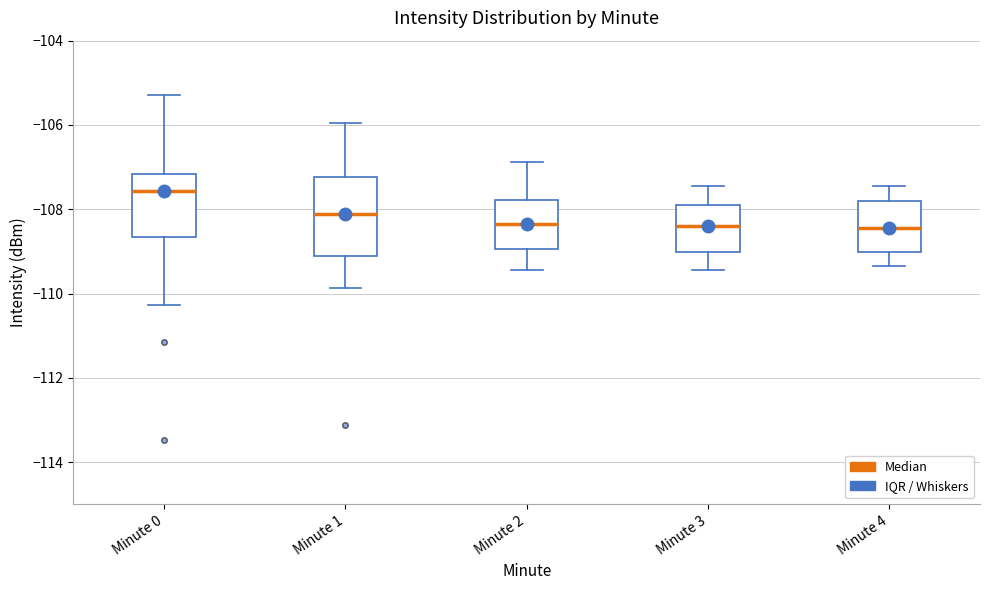

Which box is the tallest, from its lower edge to its upper edge?

Minute 1